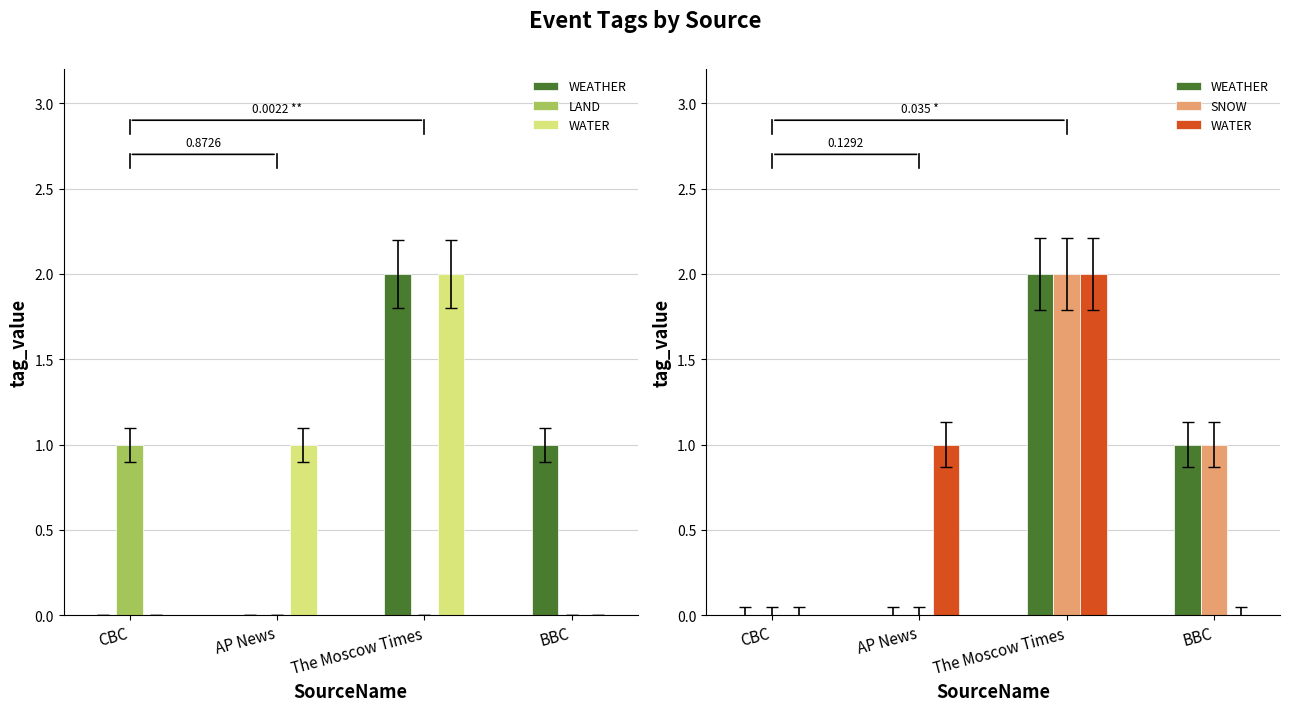

What are all the series names shown in the legend?

WEATHER, LAND, WATER, SNOW